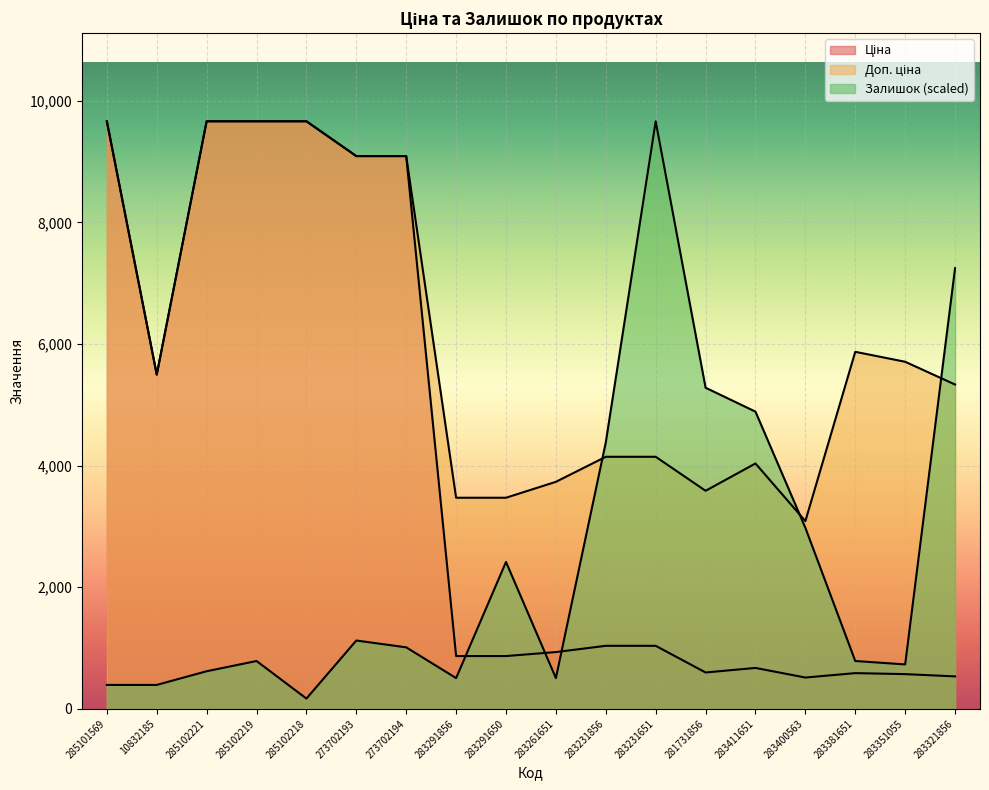

How many values in the Ціна series are below 1036?

9